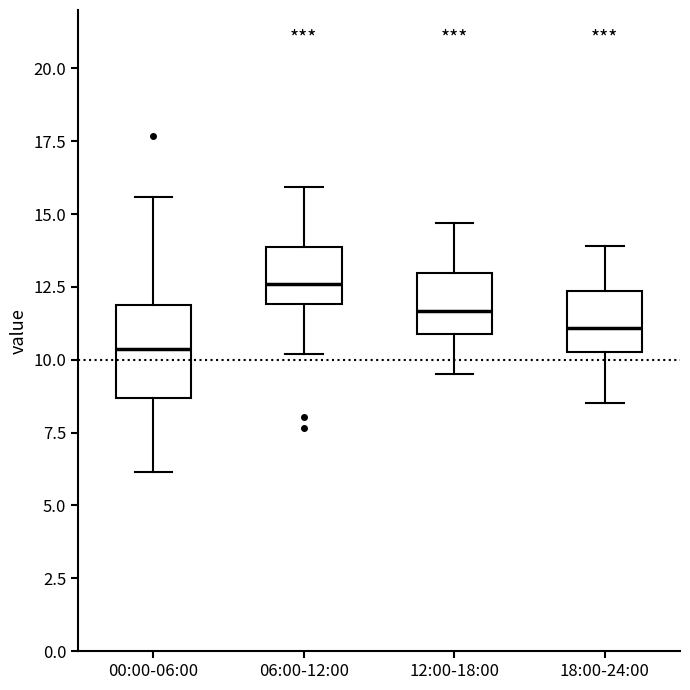

Which box has the lowest median line?

00:00-06:00